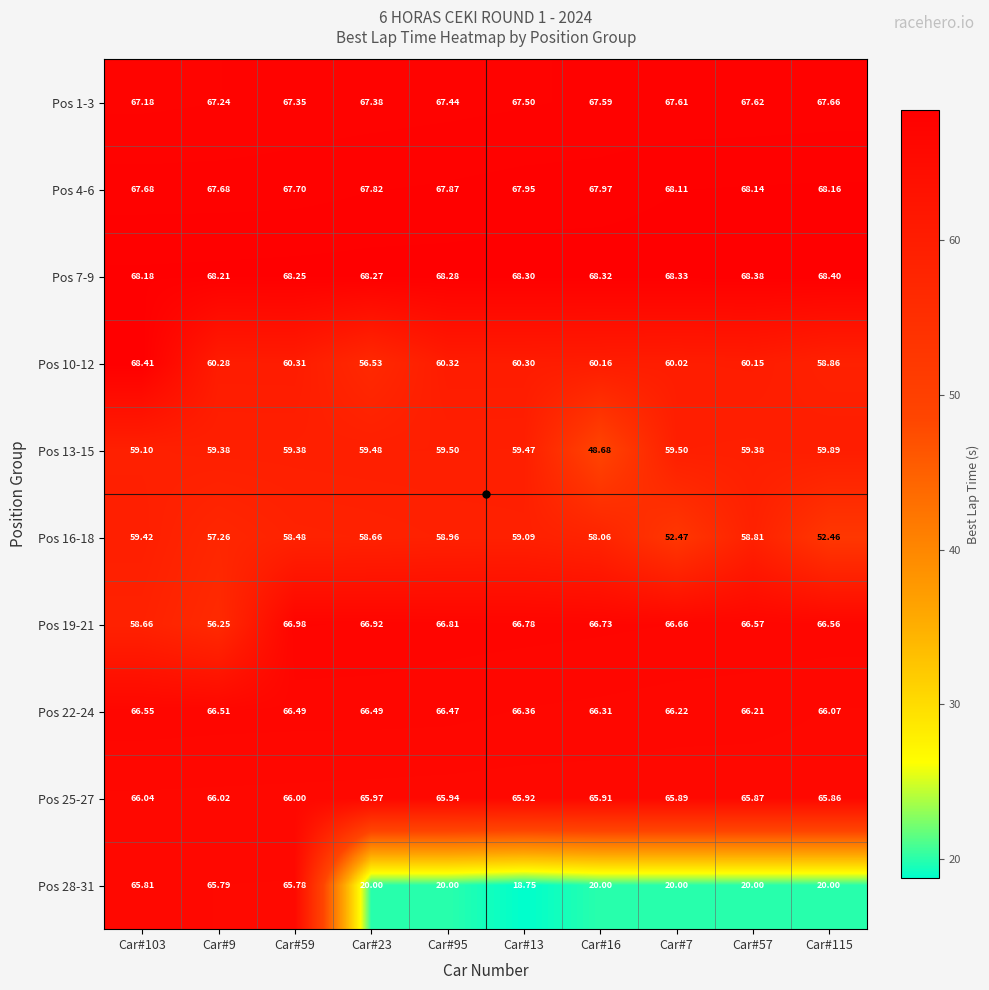

Is the value of Pos 13-15 at Car#7 greater than the value of Pos 16-18 at Car#57?

Yes